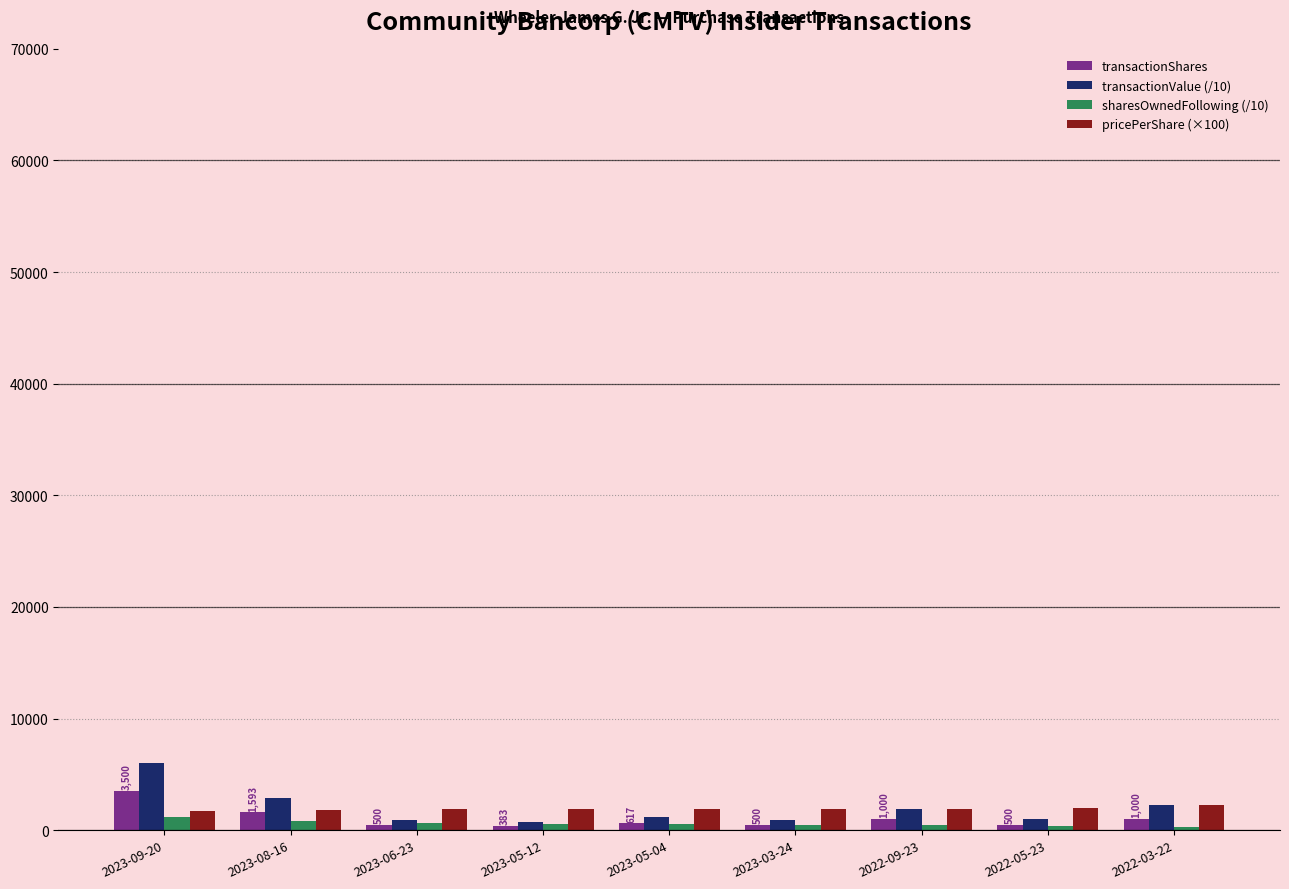

What is the maximum value for transactionValue (/10)?

6036.5